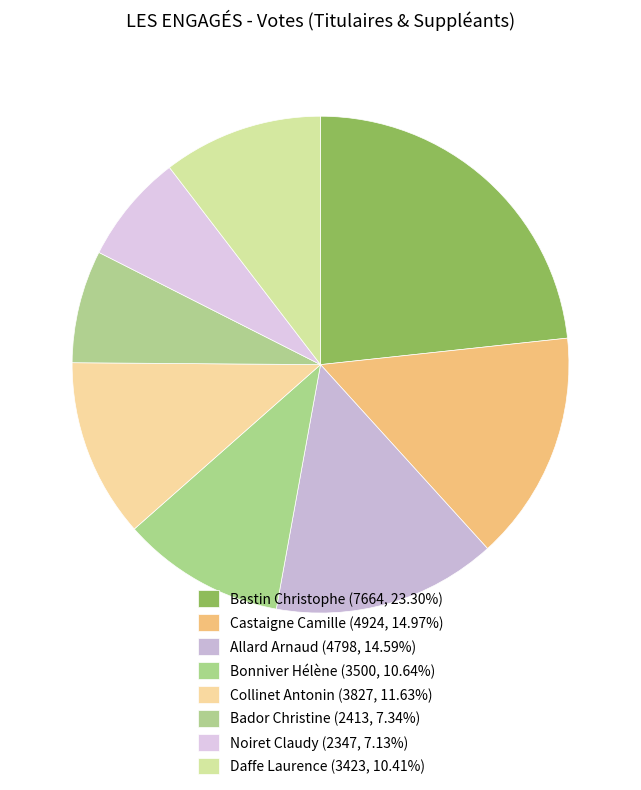

True or false: Allard Arnaud accounts for 8% of the total.

False